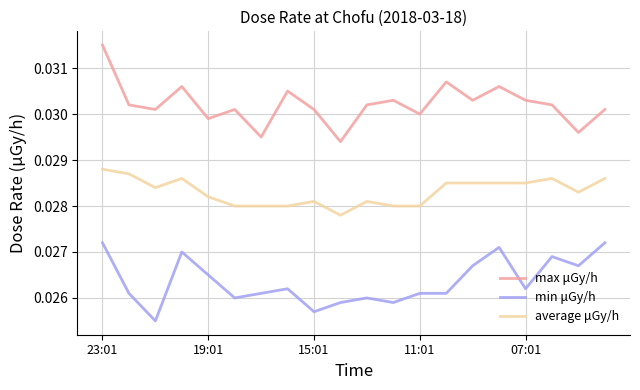

Which series has the largest total across all categories?

max μGy/h